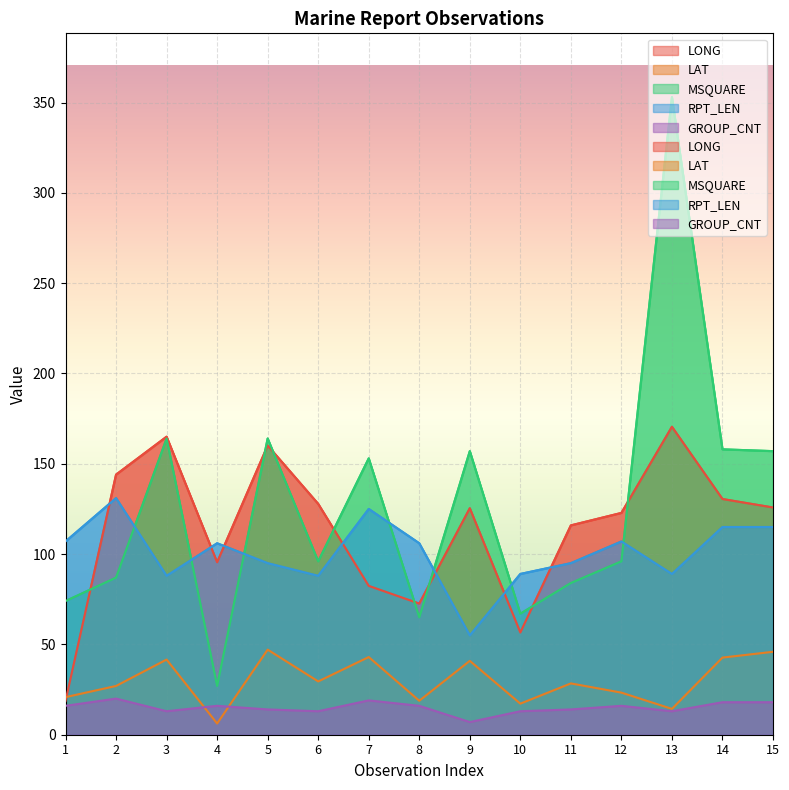

In LAT, how many points are higher than both neighbors (excluding endpoints)?

5